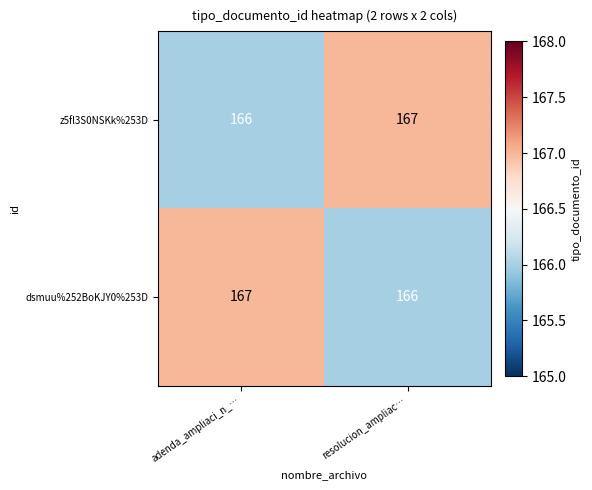

Reading right to left, what are all the values shown in this chart?

z5fl3S0NSKk%253D: resolucion_ampliac…=167	adenda_ampliaci_n_…=166
dsmuu%252BoKJY0%253D: resolucion_ampliac…=166	adenda_ampliaci_n_…=167